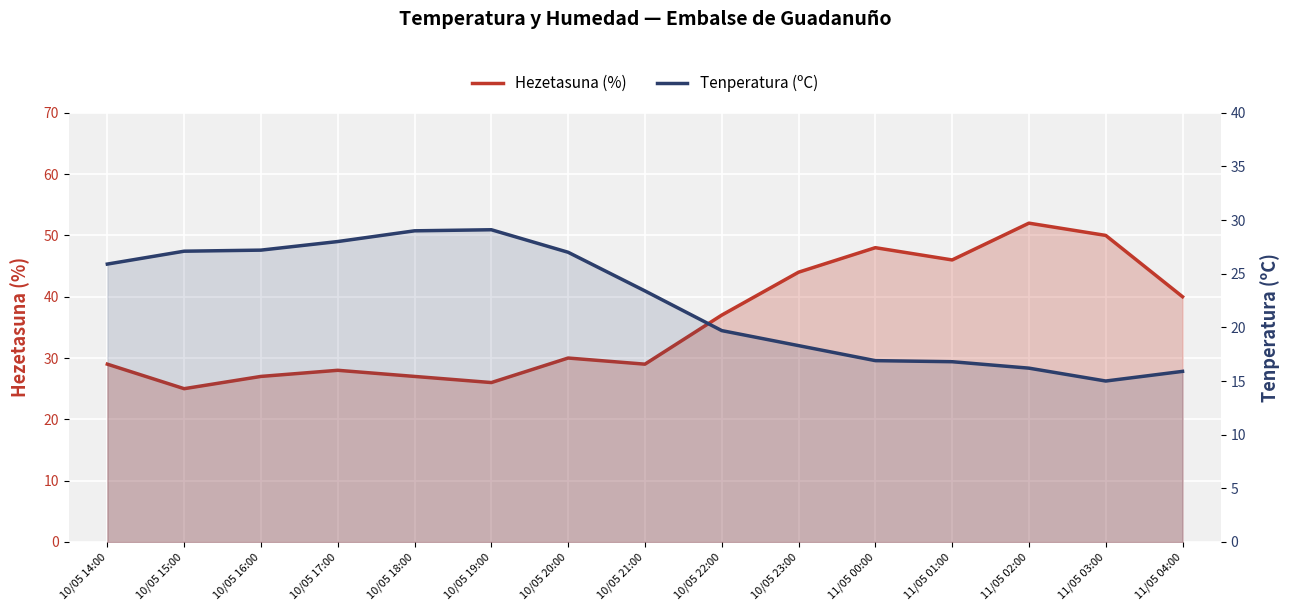

What are all the series names shown in the legend?

Hezetasuna (%), Tenperatura (ºC)